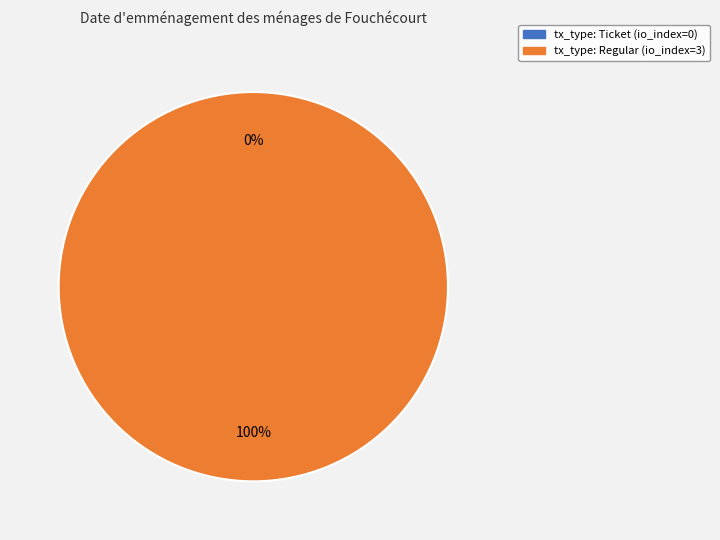

The Regular slice represents 99% of the pie. True or false?

False